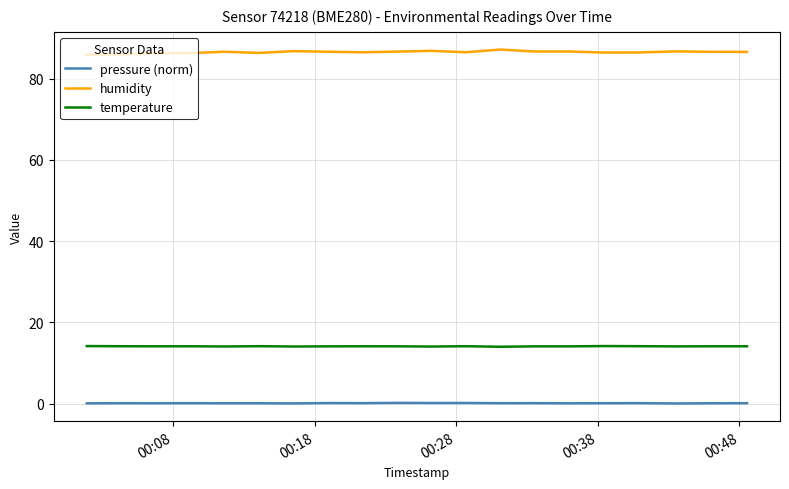

Which series has the largest total across all categories?

humidity